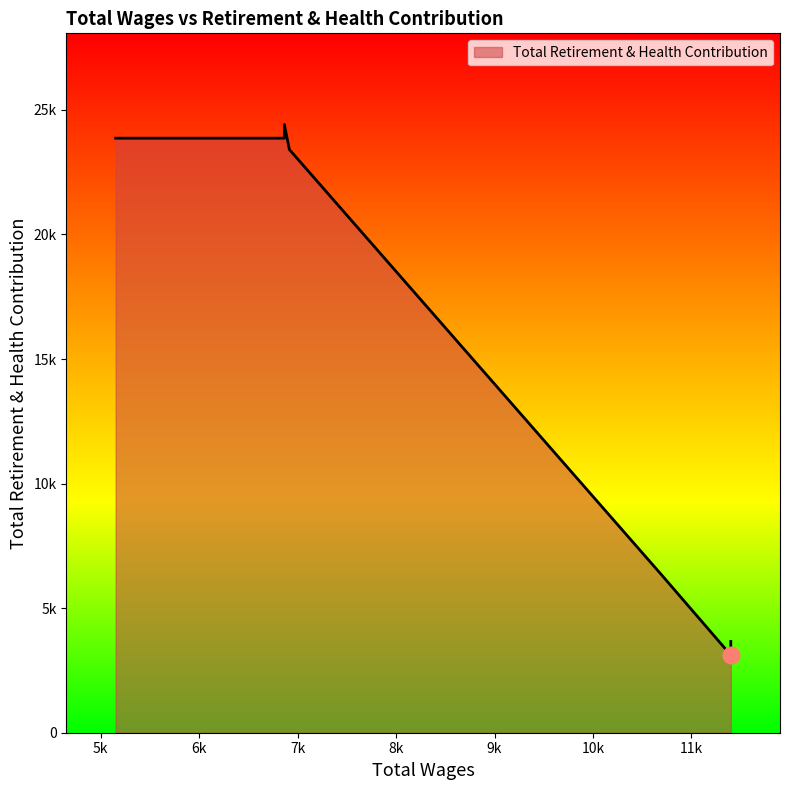

True or false: the data shows 3663 at 11400.0.

True